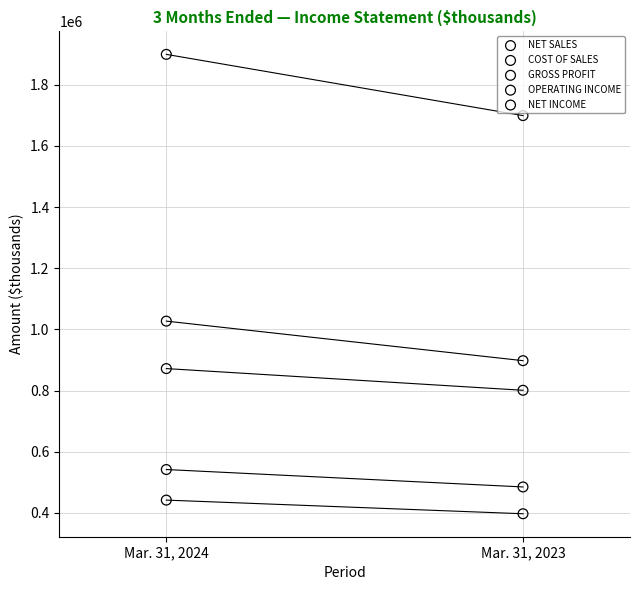

Across all data points, what is the range of Y values (max minus min)?

1501654